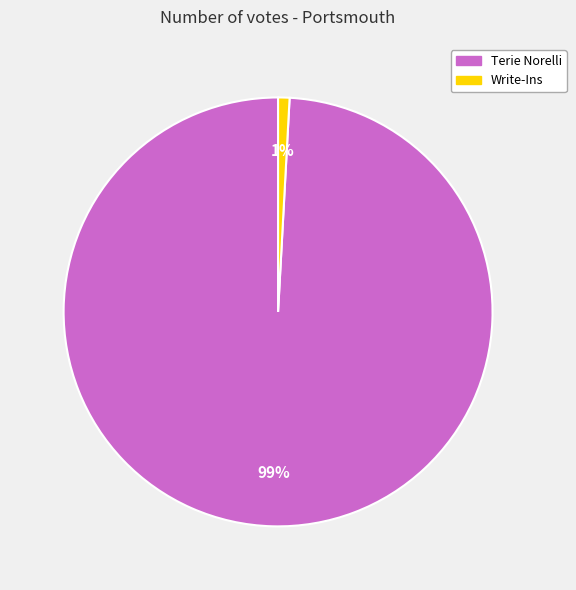

Which has a higher value, Write-Ins or Terie Norelli?

Terie Norelli